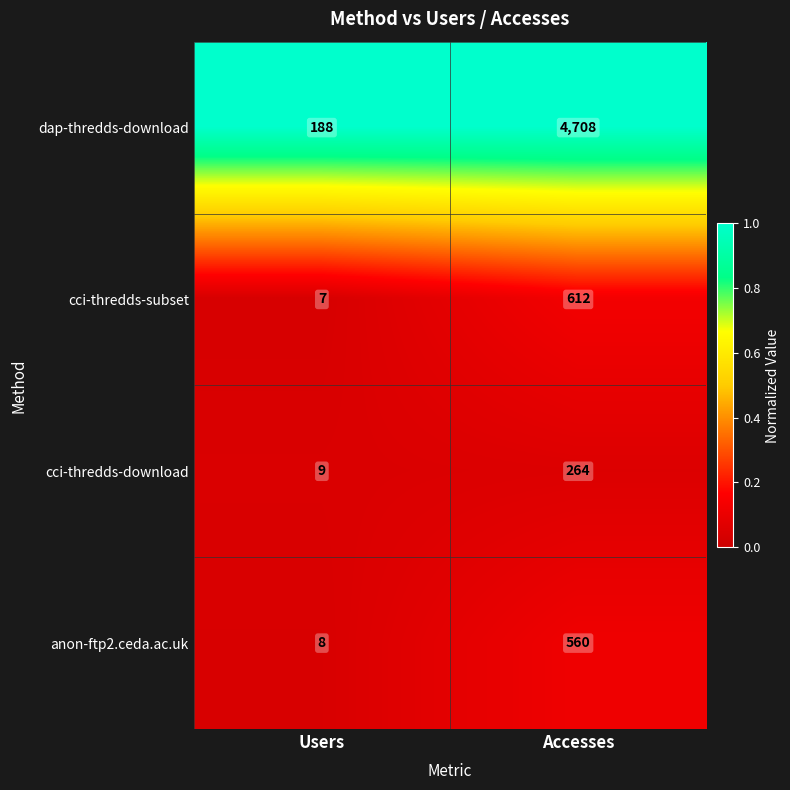

Reading left to right, extract all data points from this chart.

dap-thredds-download: 188	4708
cci-thredds-subset: 7	612
cci-thredds-download: 9	264
anon-ftp2.ceda.ac.uk: 8	560